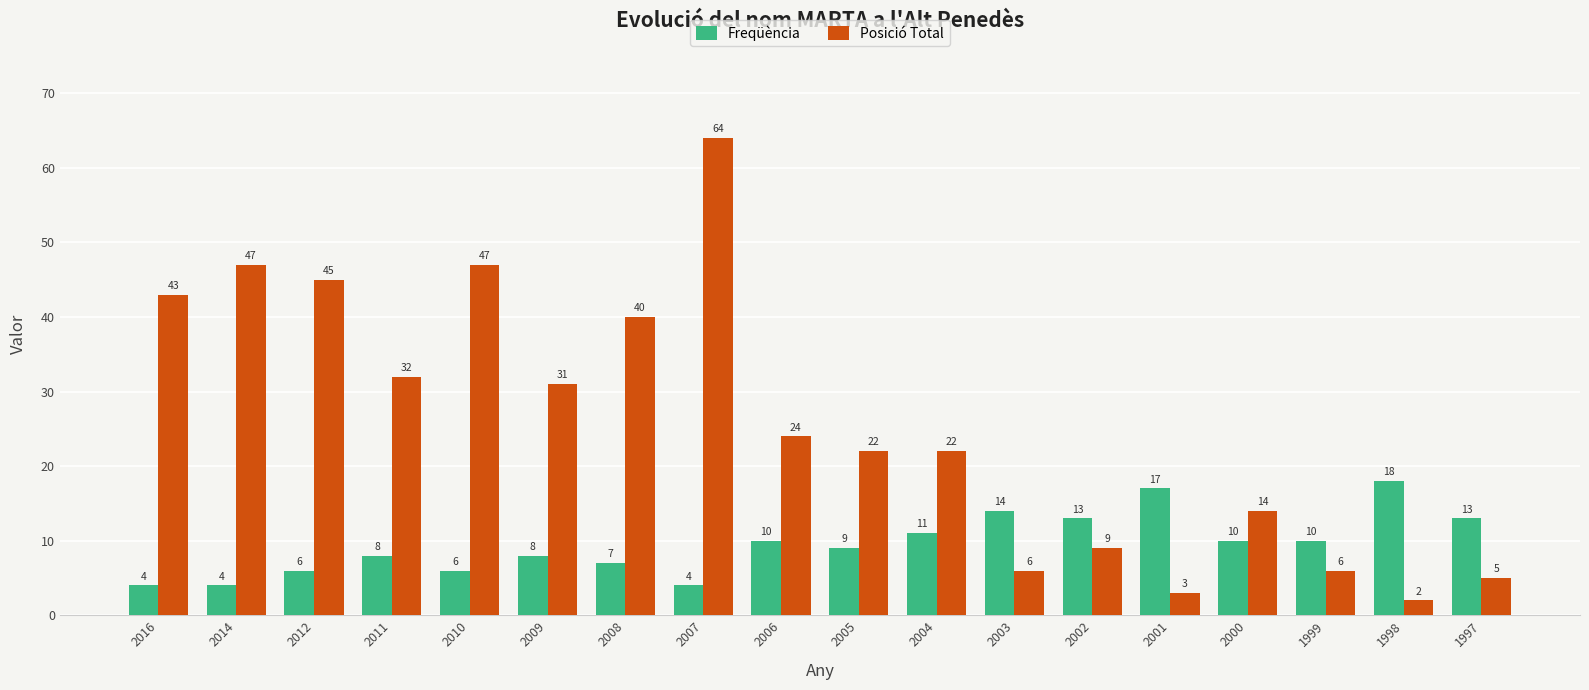

The Freqüència series shows 21 at 1997. True or false?

False